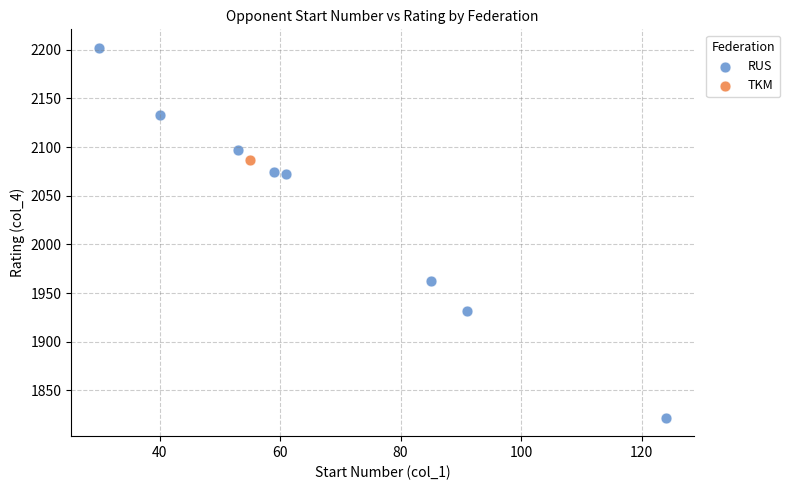

What are all the series names shown in the legend?

RUS, TKM